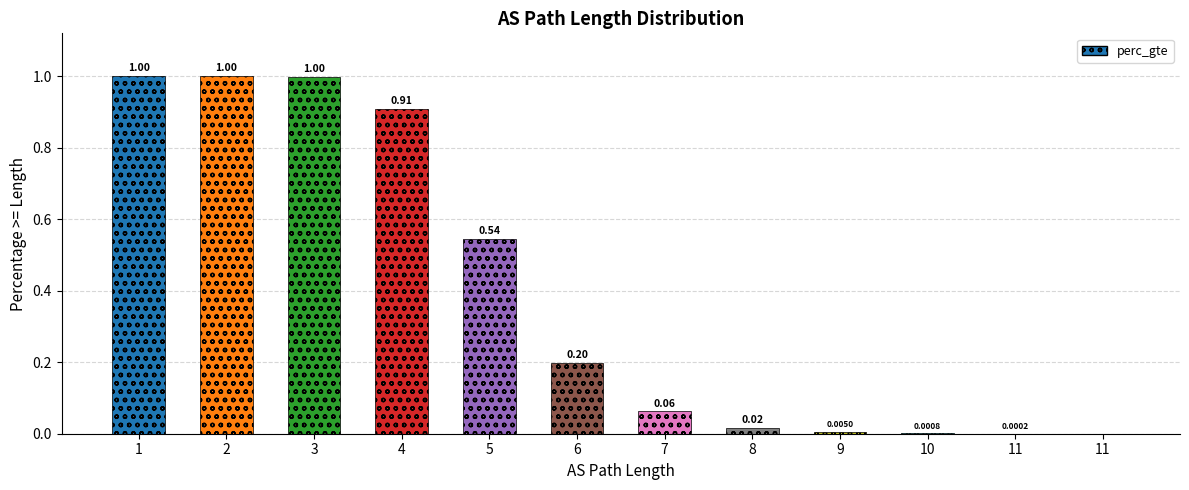

Are the bars horizontal?

No